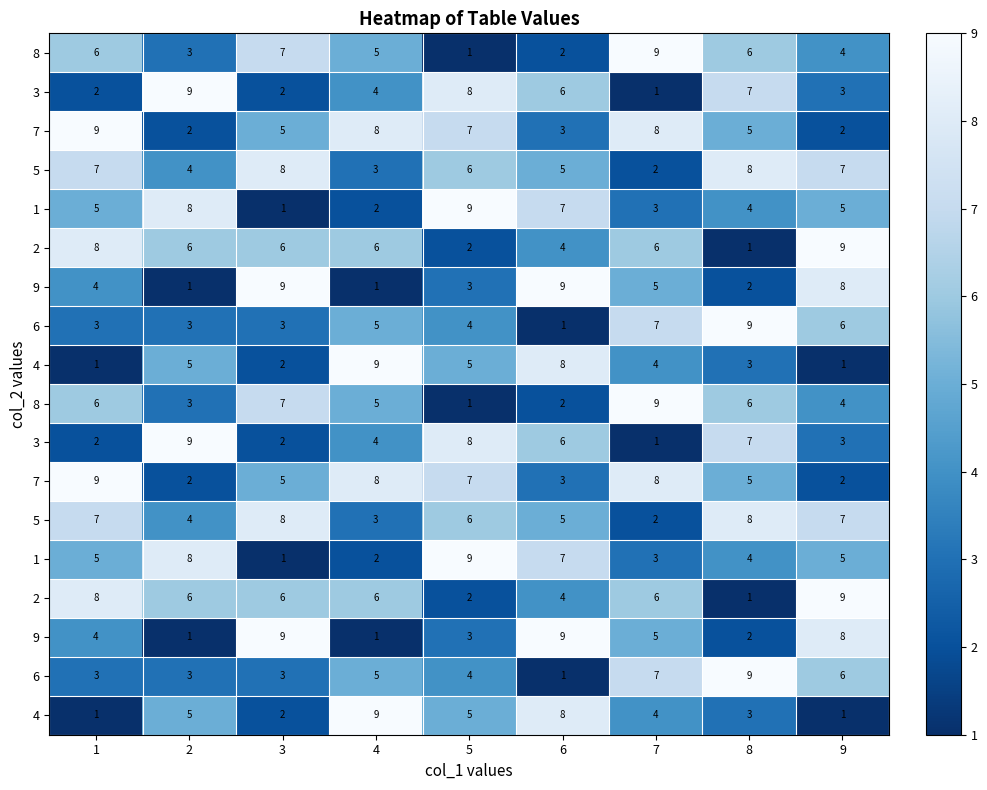

Which label corresponds to the largest value in the chart?

7